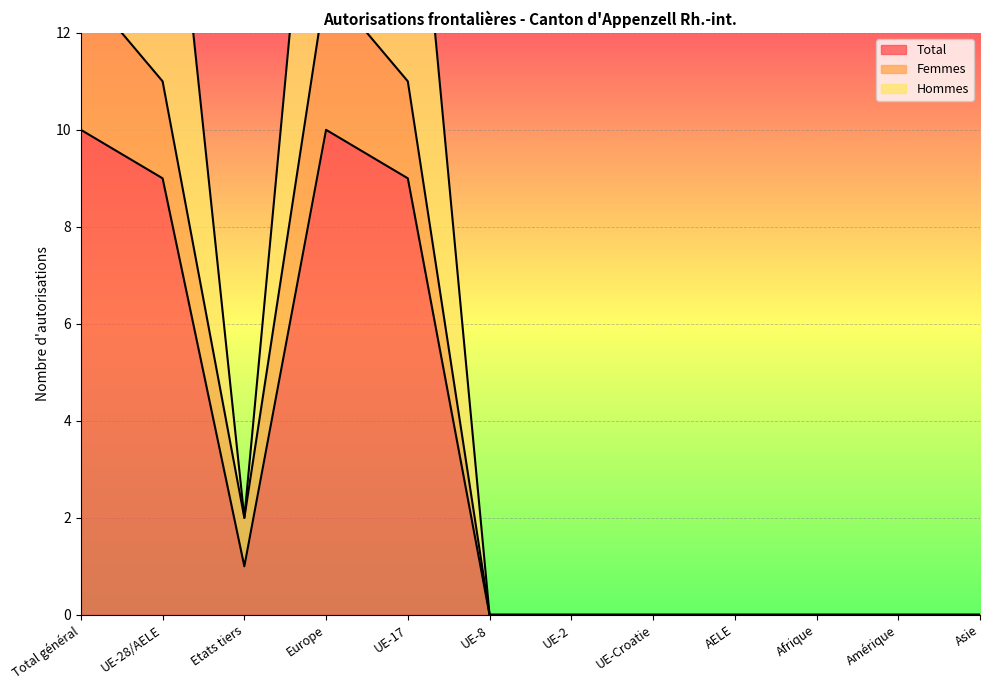

What are all the series names shown in the legend?

Total, Femmes, Hommes